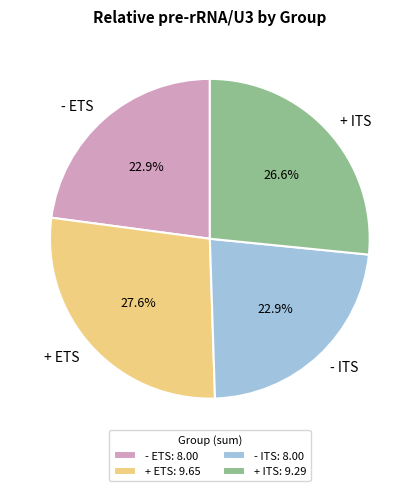

What portion of the pie excludes + ITS?

73.4%